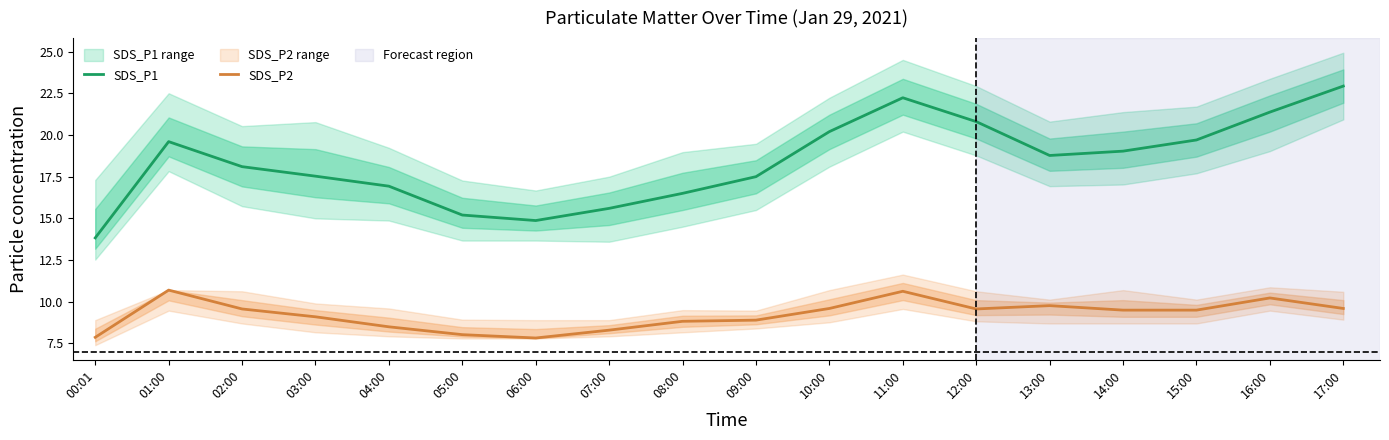

List the labels in order of SDS_P1 value, smallest first.

00:01, 06:00, 05:00, 07:00, 08:00, 04:00, 09:00, 03:00, 02:00, 13:00, 14:00, 01:00, 15:00, 10:00, 12:00, 16:00, 11:00, 17:00